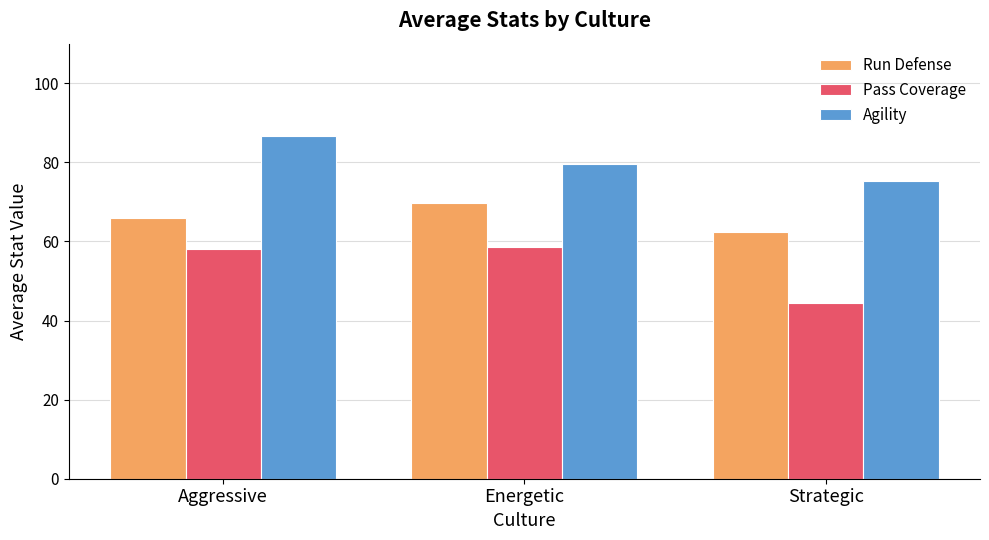

The Agility series shows 75.3 at Strategic. True or false?

True